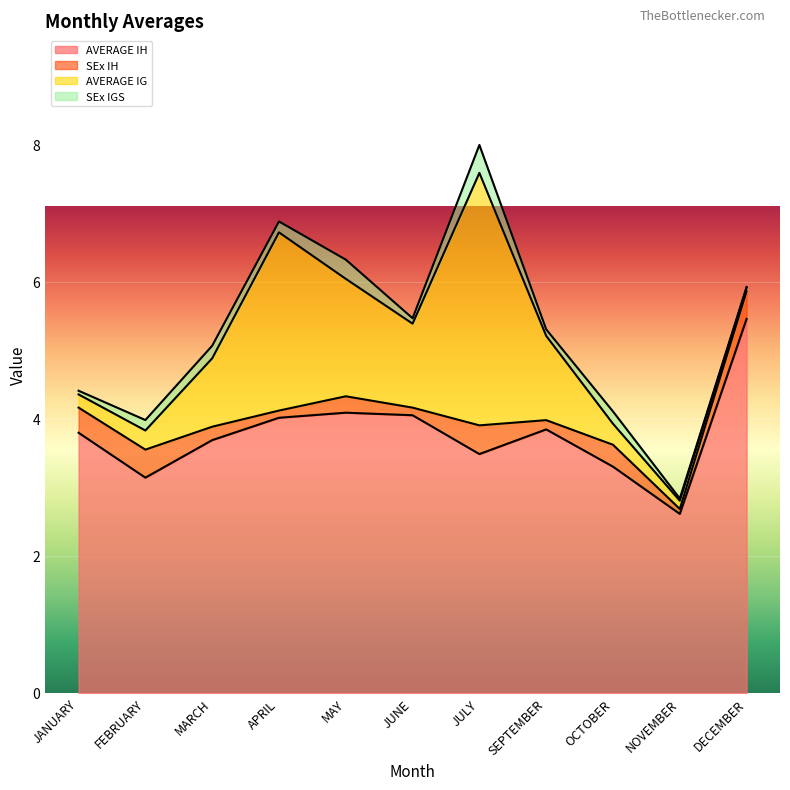

Which category has the highest value in the AVERAGE IG series?

JULY